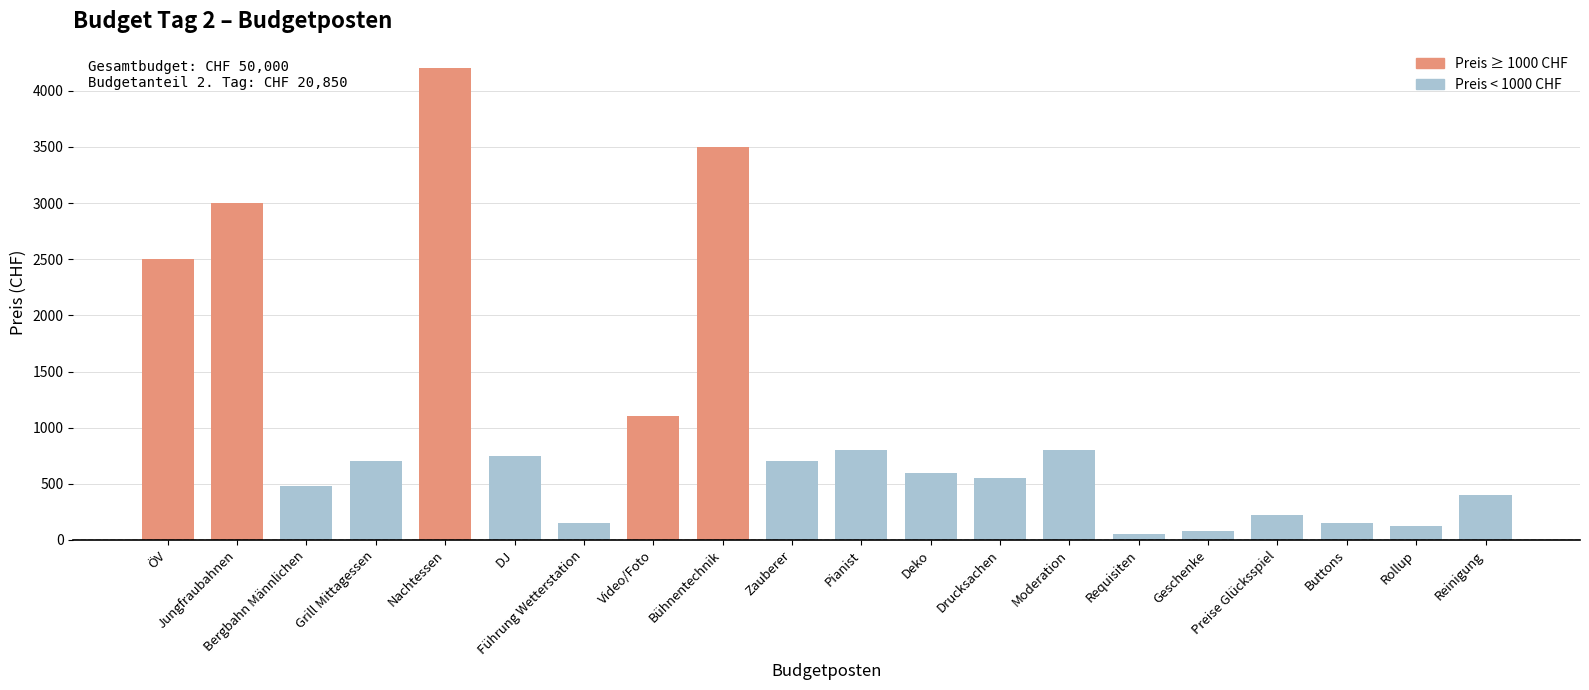

What is the maximum value shown in the chart?

4200